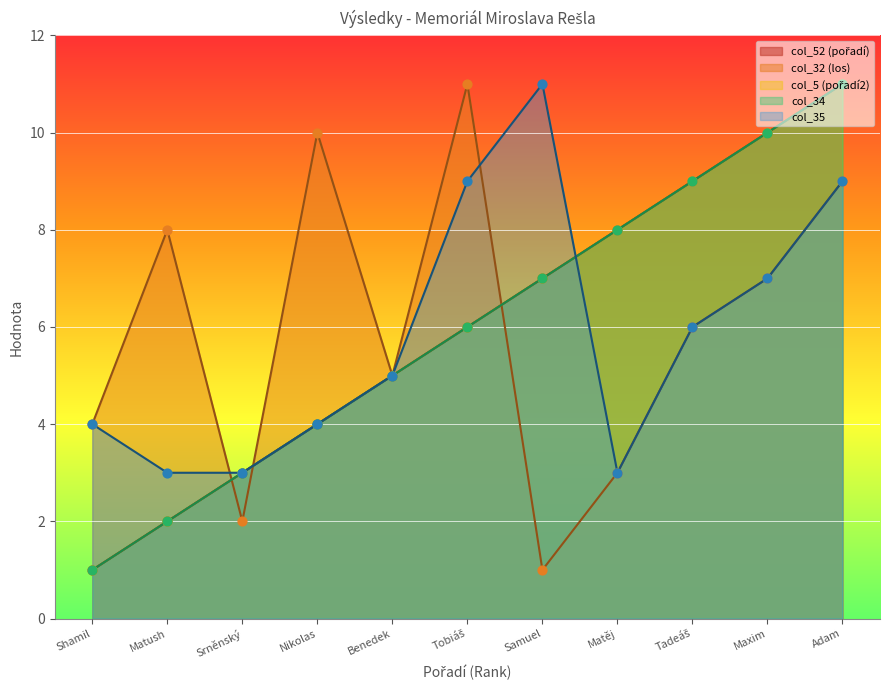

Which series reaches the maximum Y coordinate?

Rank